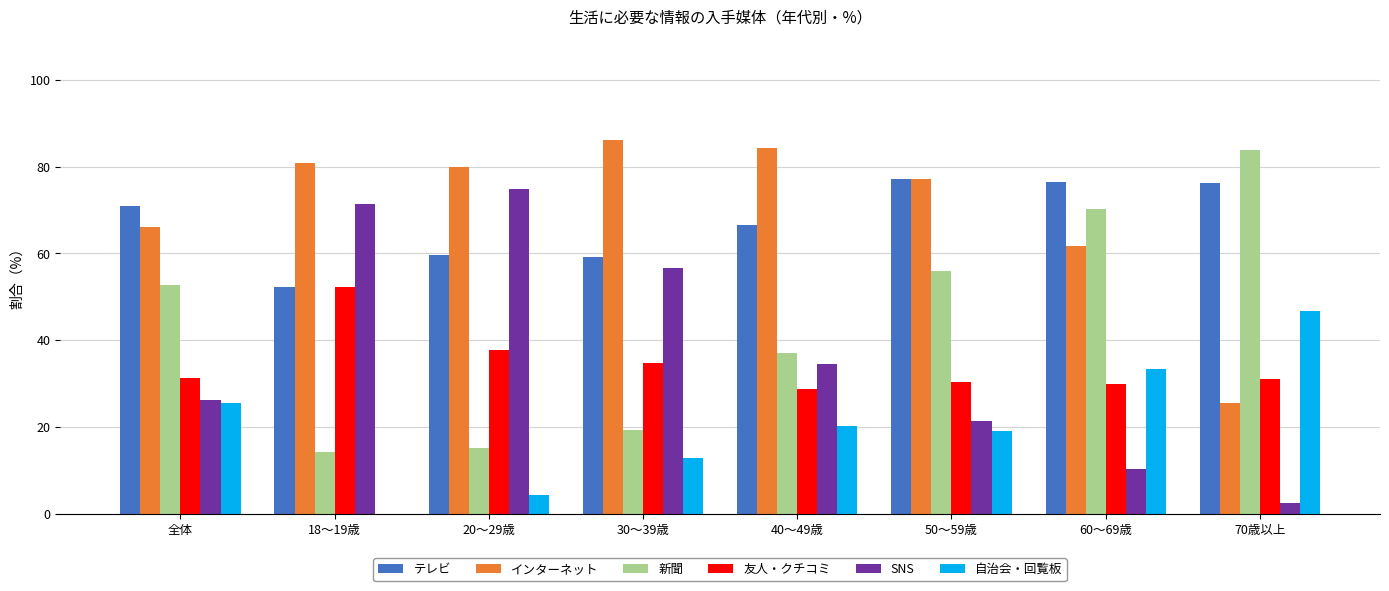

Which series has the widest spread of values?

SNS